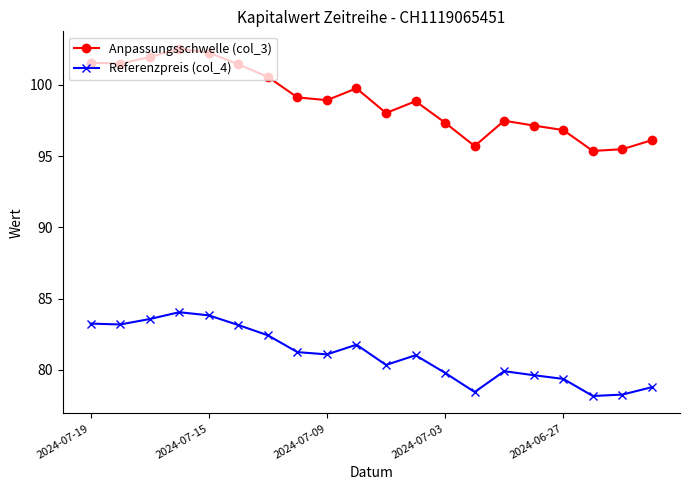

True or false: Referenzpreis (col_4) and Anpassungsschwelle (col_3) intersect in this chart.

False